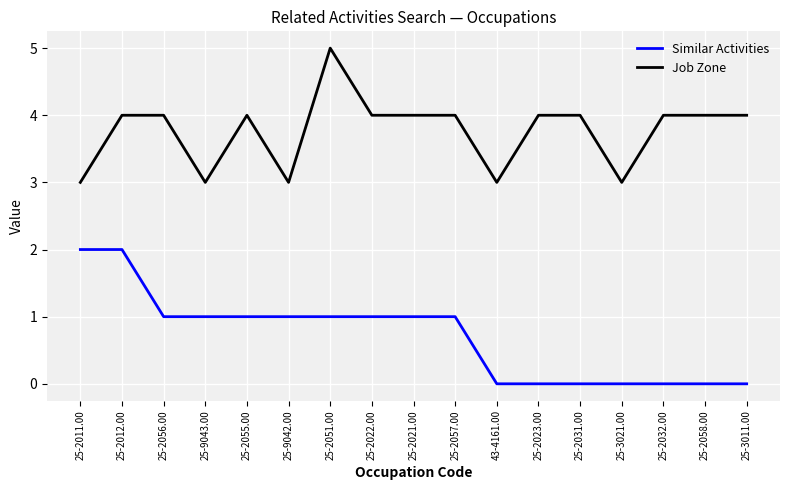

At 25-2031.00, list the series in order from largest to smallest.

Job Zone, Similar Activities